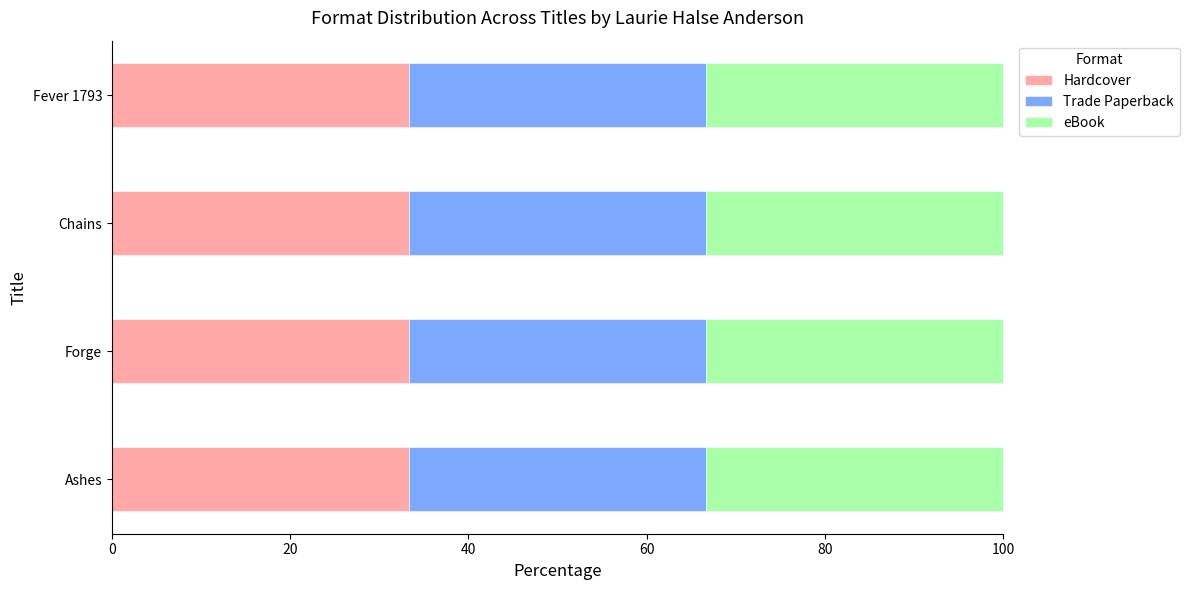

At which category is the sum across all series the highest?

Ashes